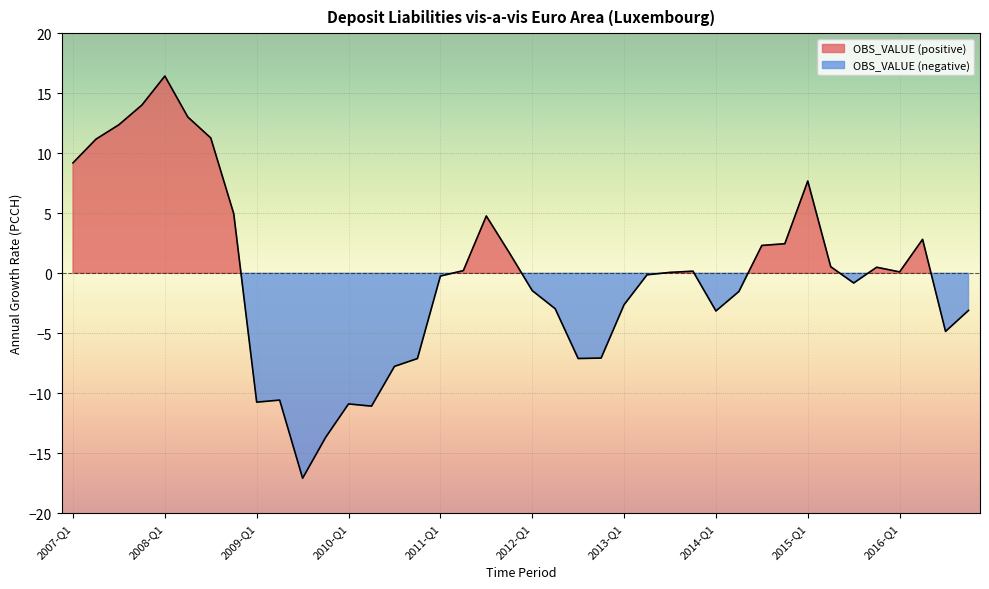

Approximately how many times larger is the value at 2014-Q3 compared to 2007-Q1?

0.3